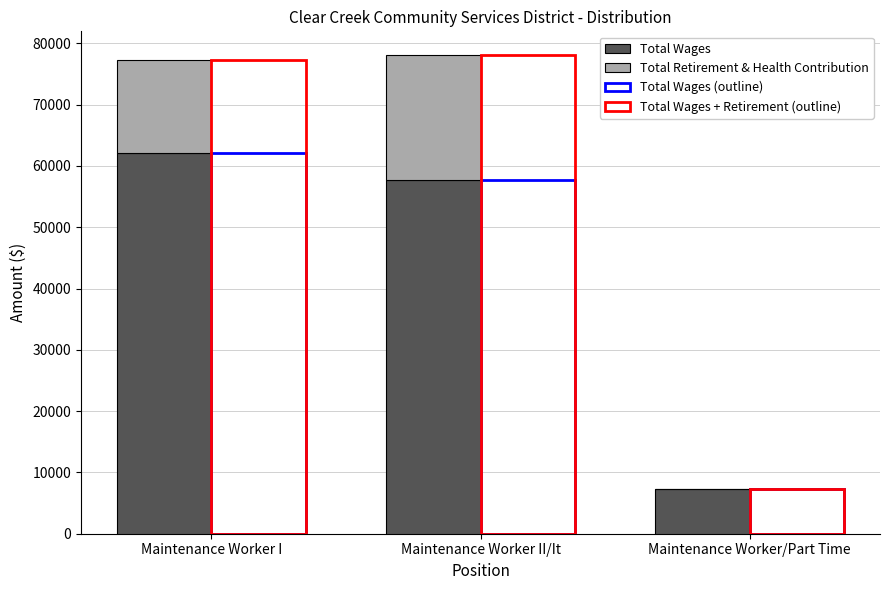

How many values in the Total Retirement & Health Contribution series are below 15196?

1